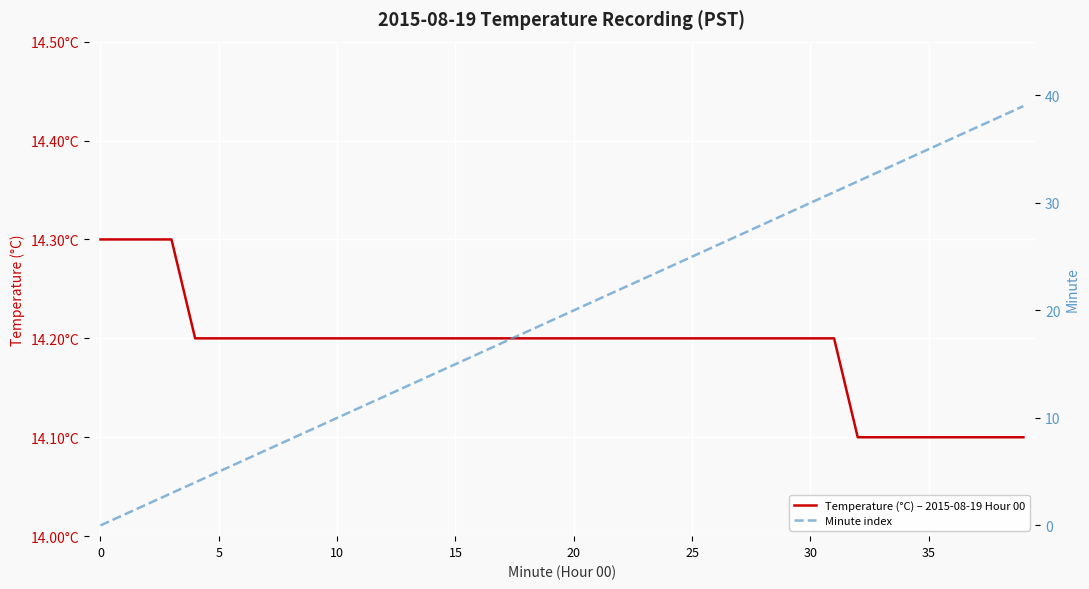

Between 26 and 15, which is larger?

15